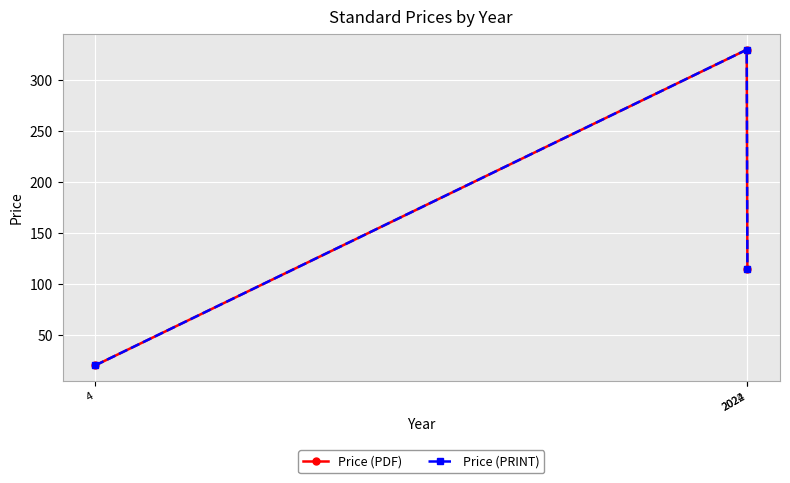

Does the chart have visible grid lines?

Yes